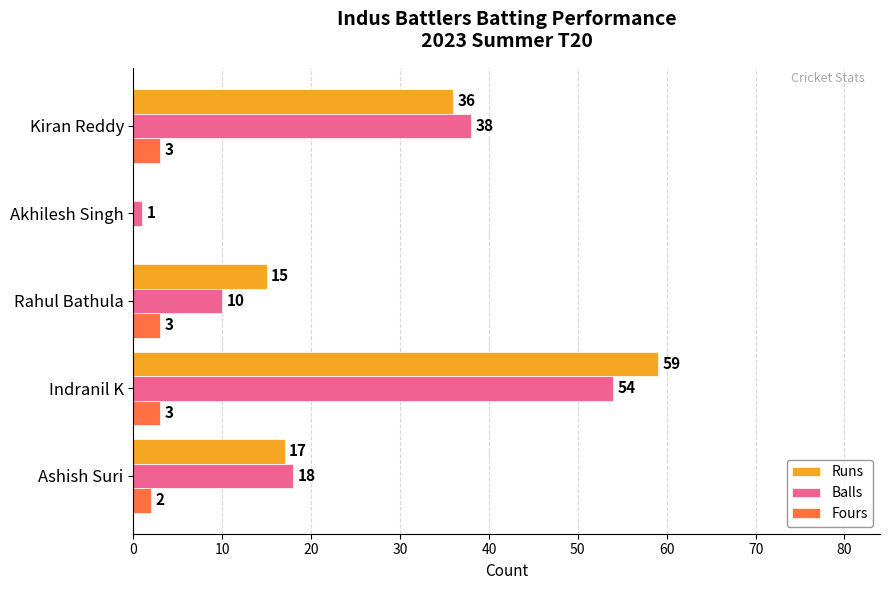

The Balls series shows 31 at Ashish Suri. True or false?

False